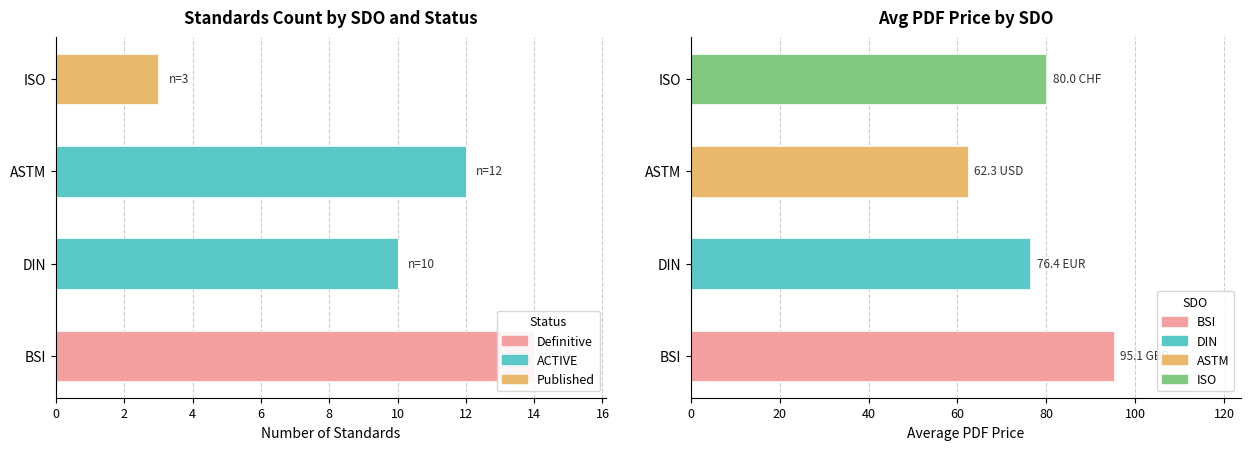

What is the sum of all Definitive values?

14